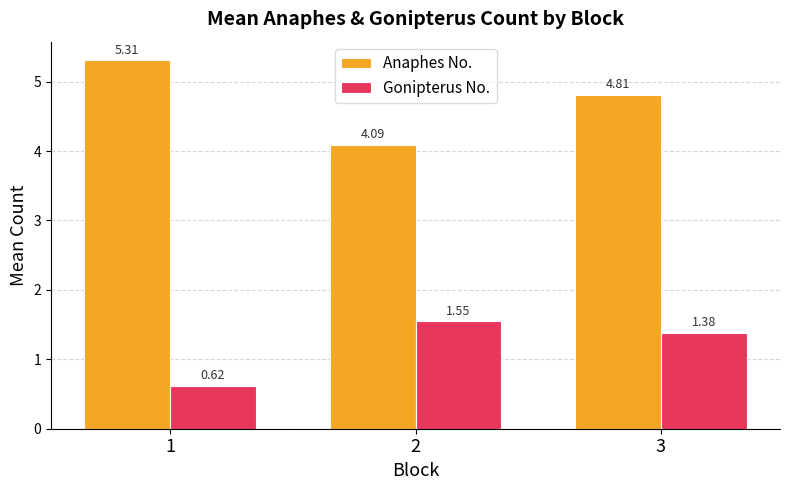

What is the difference between the maximum and minimum values in the Anaphes No. series?

1.2